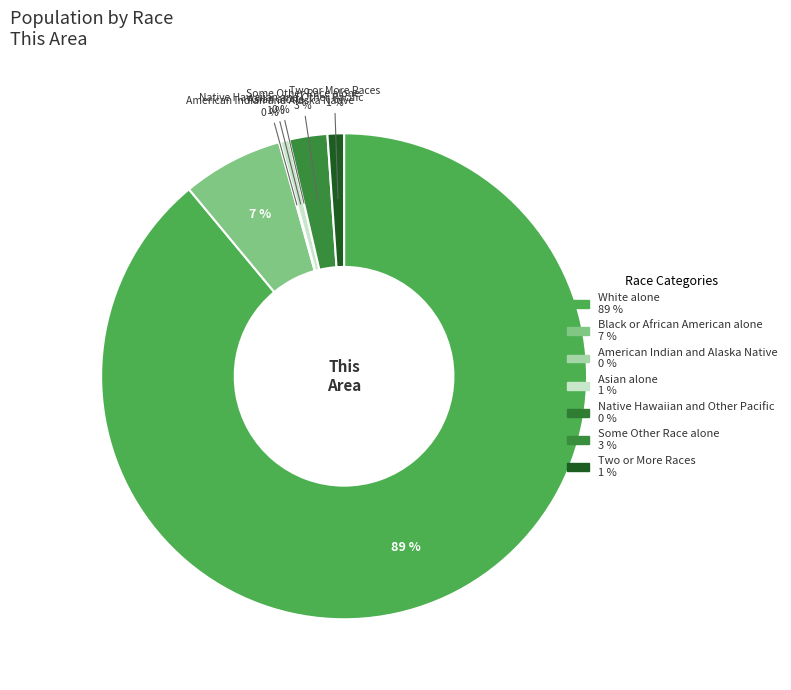

To the nearest percent, what is the difference between the largest and smallest slice percentages?

89%